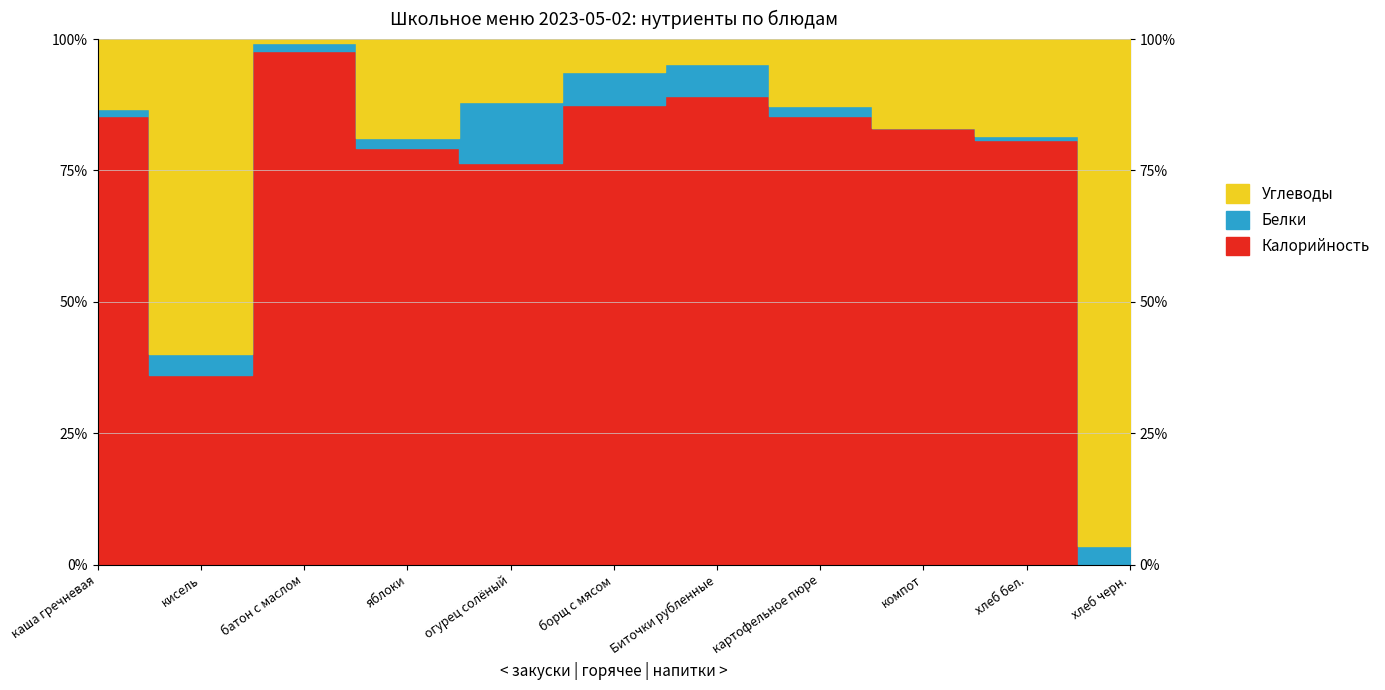

Where is Углеводы nearest to the value 36?

каша гречневая